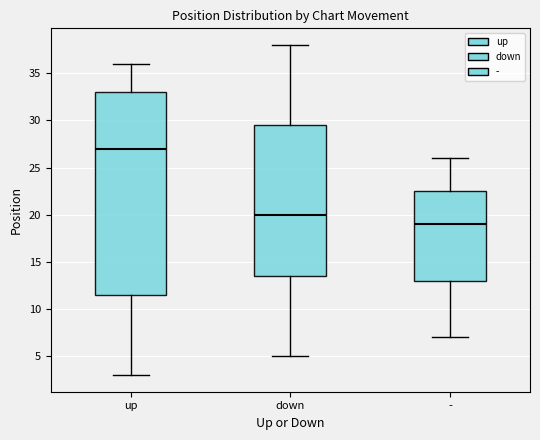

Reading left to right, transcribe this box plot: for each box, give where its median line is, the range the box spans, and where its two whiskers end, as read against the y-axis. The values are not printed on the chart, so give them approximately, as read against the axis.

up: median 27.0, box 11.5 to 33.0, whiskers 3.0 to 36.0
down: median 20.0, box 13.5 to 29.5, whiskers 5.0 to 38.0
-: median 19.0, box 13.0 to 22.5, whiskers 7.0 to 26.0